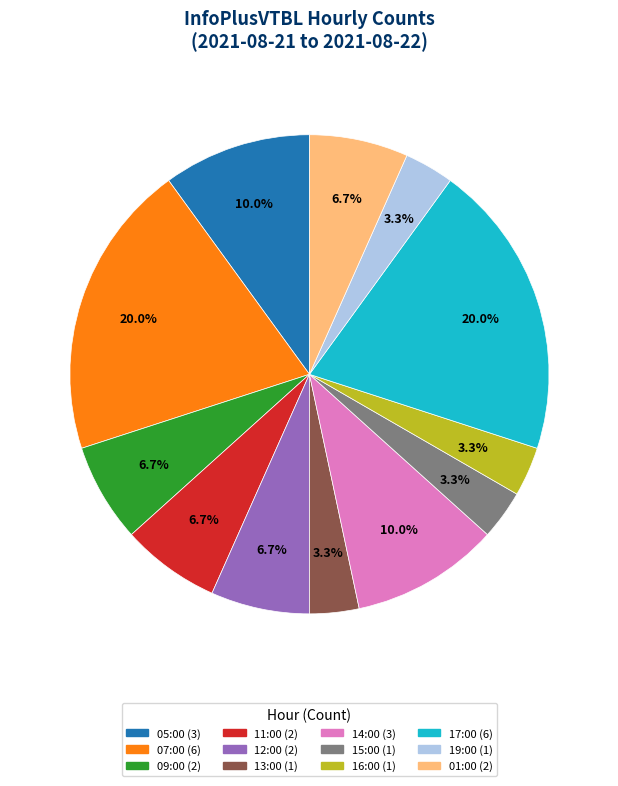

How many segments does this pie chart have?

12